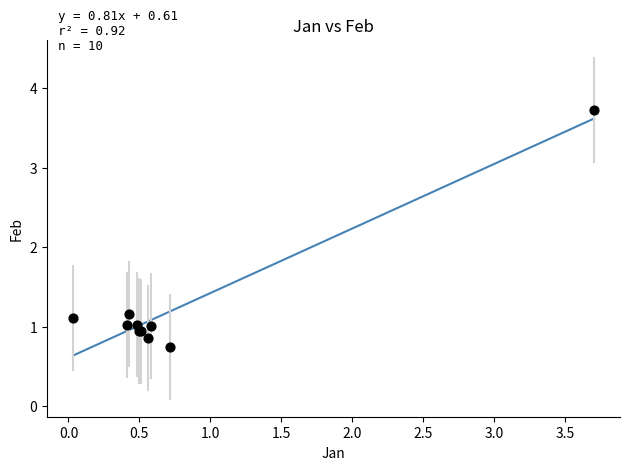

What Y value in the scatter plot is closest to 2?

1.2